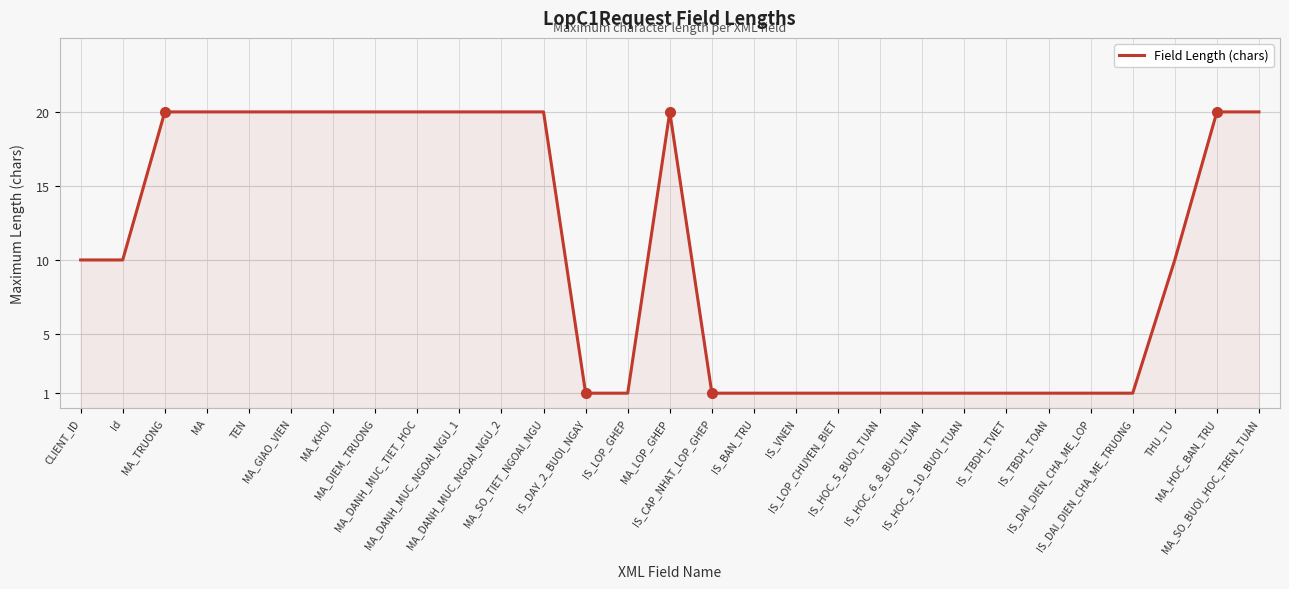

What is the maximum value shown in the chart?

20